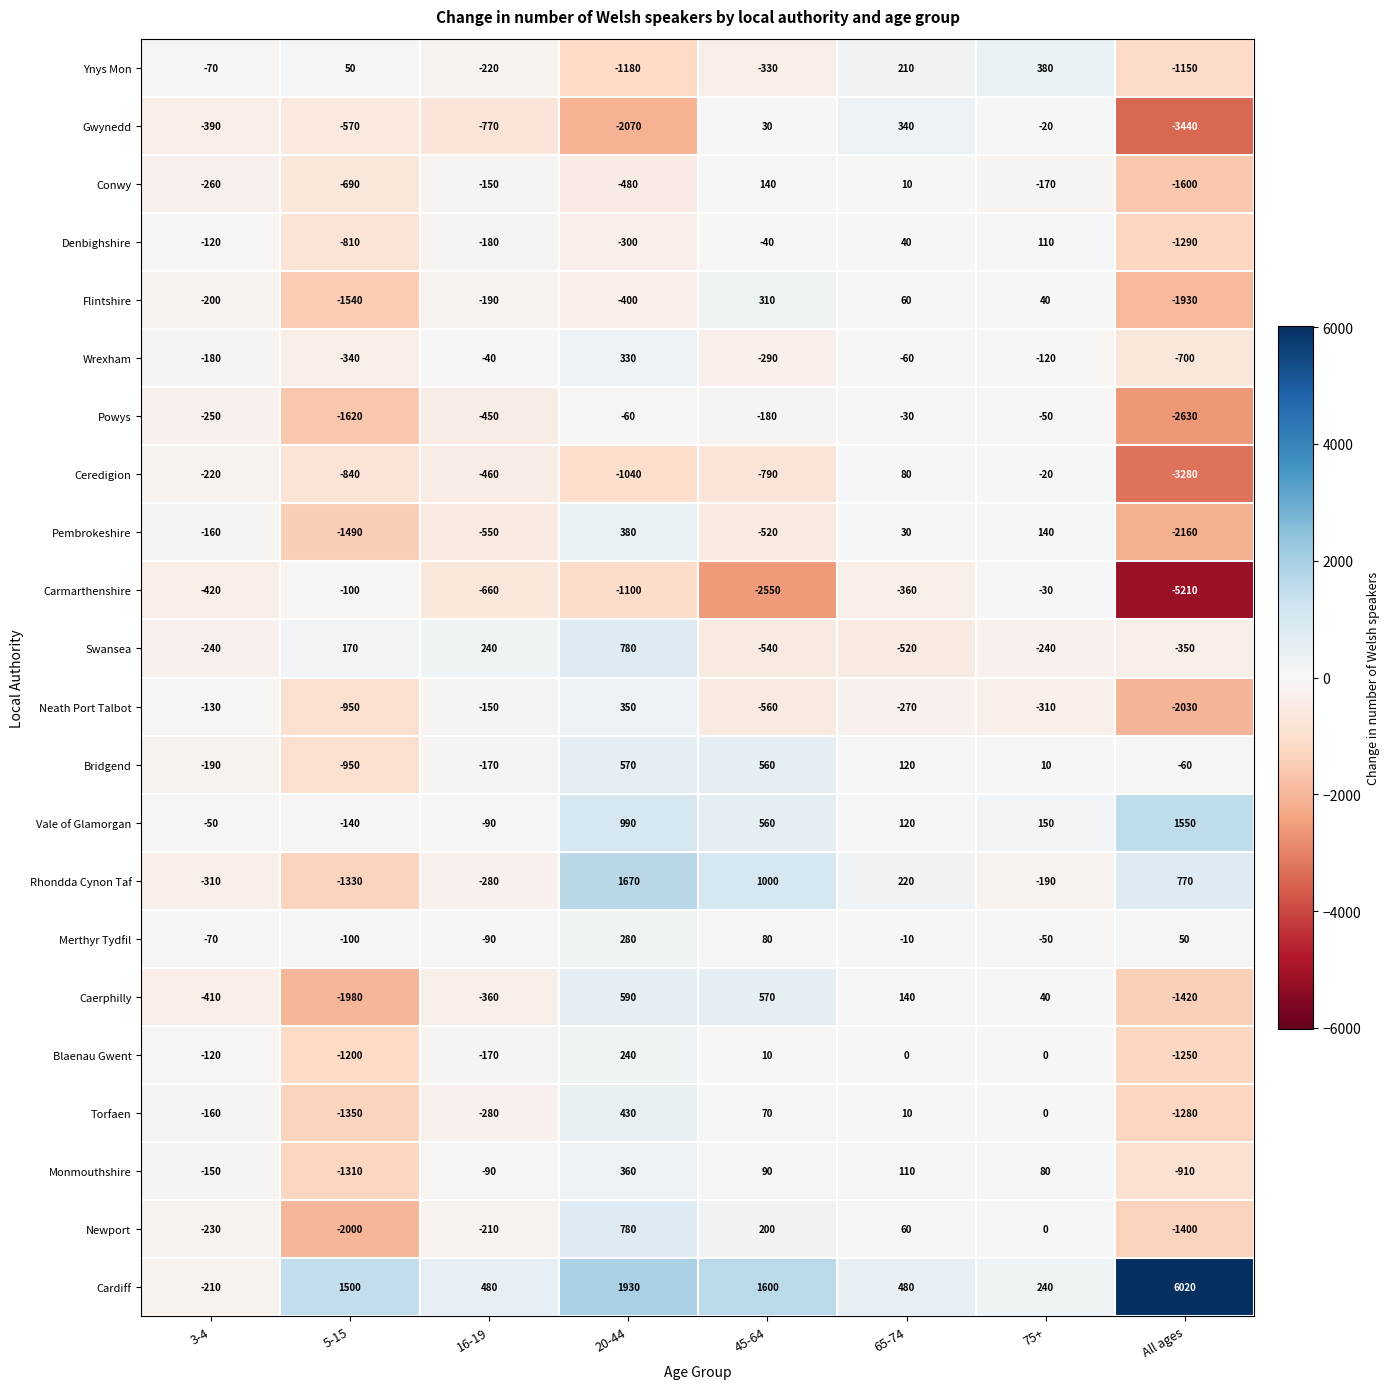

Which series has the widest spread of values?

Cardiff